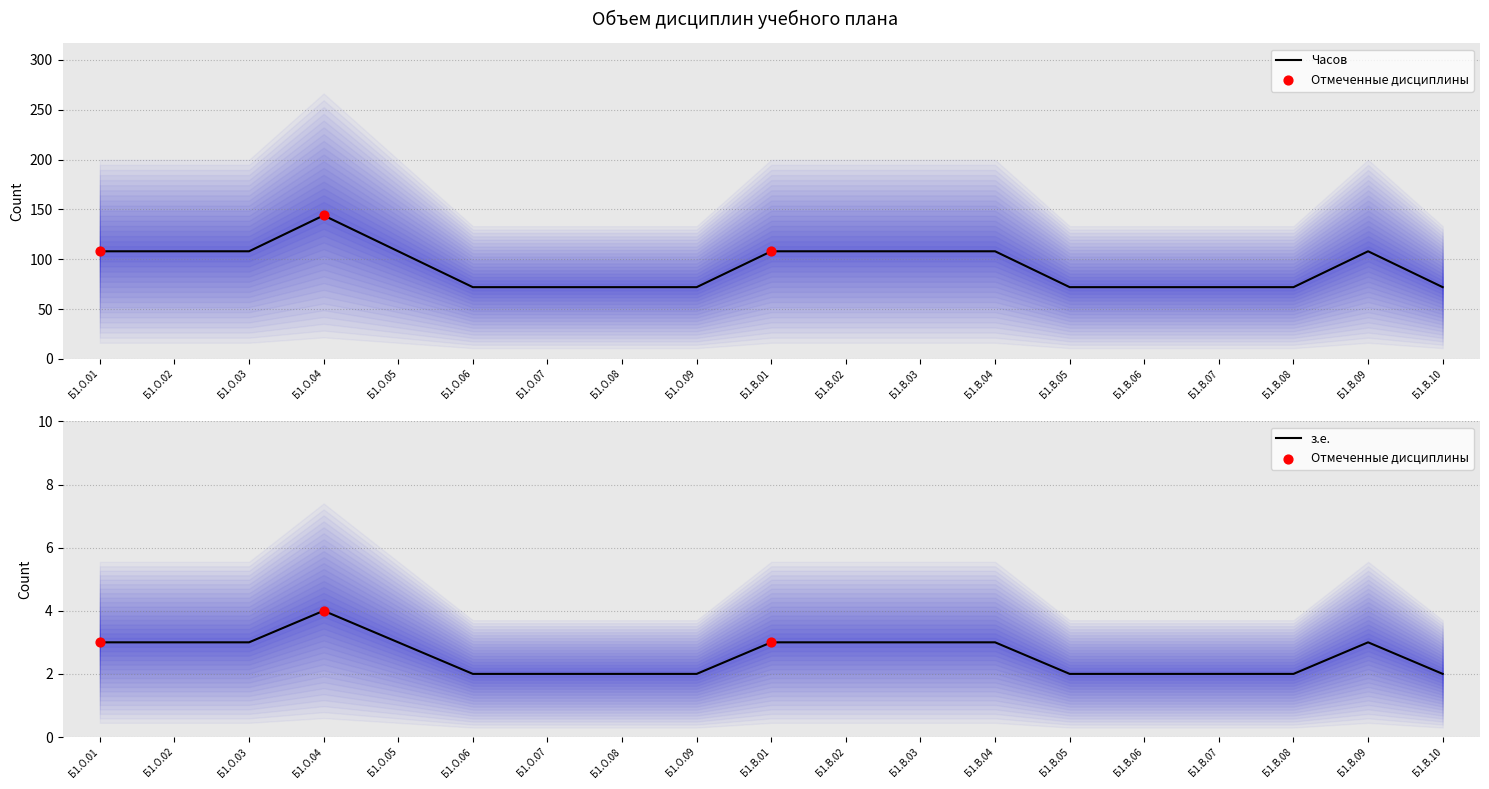

At which category is the sum across all series the highest?

Б1.О.04